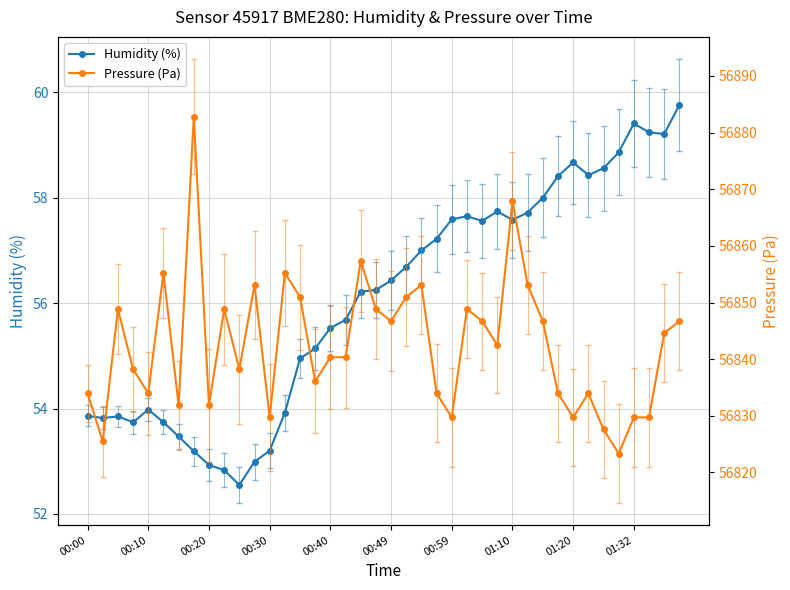

List the series in order of their overall mean, lowest first.

Humidity (%), Pressure (Pa)